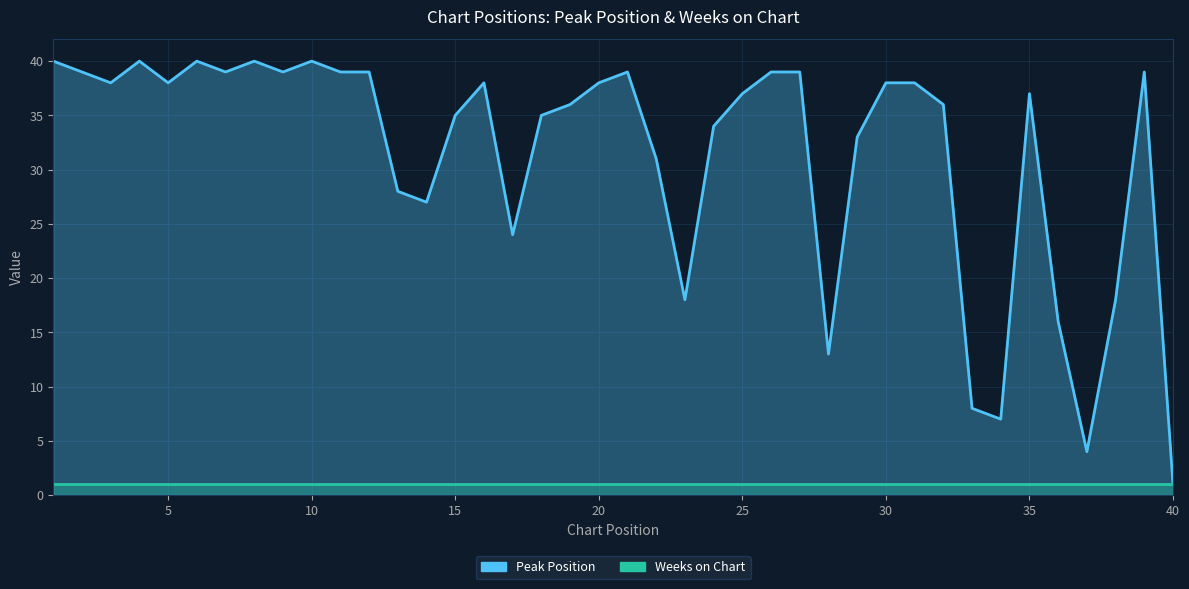

What is the change in value from 22 to 39?

+8